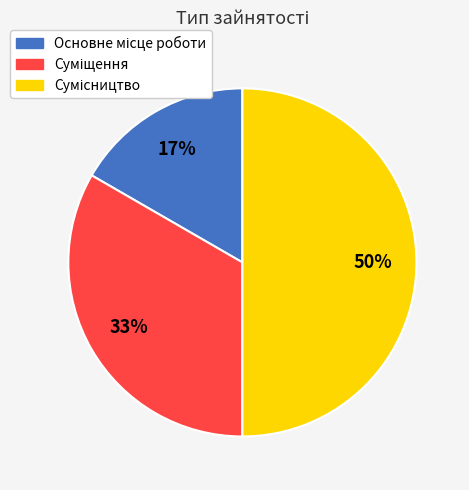

To the nearest percent, what is the difference between the largest and smallest slice percentages?

33%